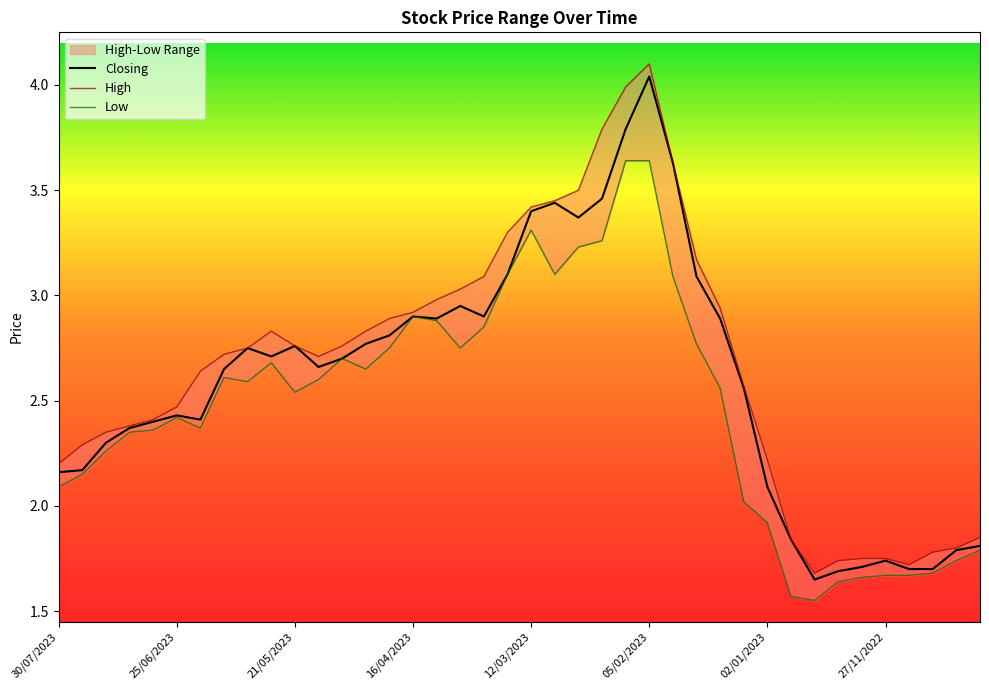

At which label is Closing closest to 2?

02/01/2023